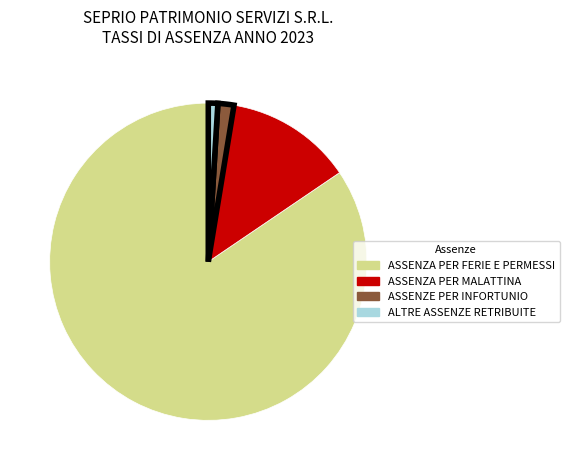

What is the smallest slice in the pie chart?

ALTRE ASSENZE RETRIBUITE